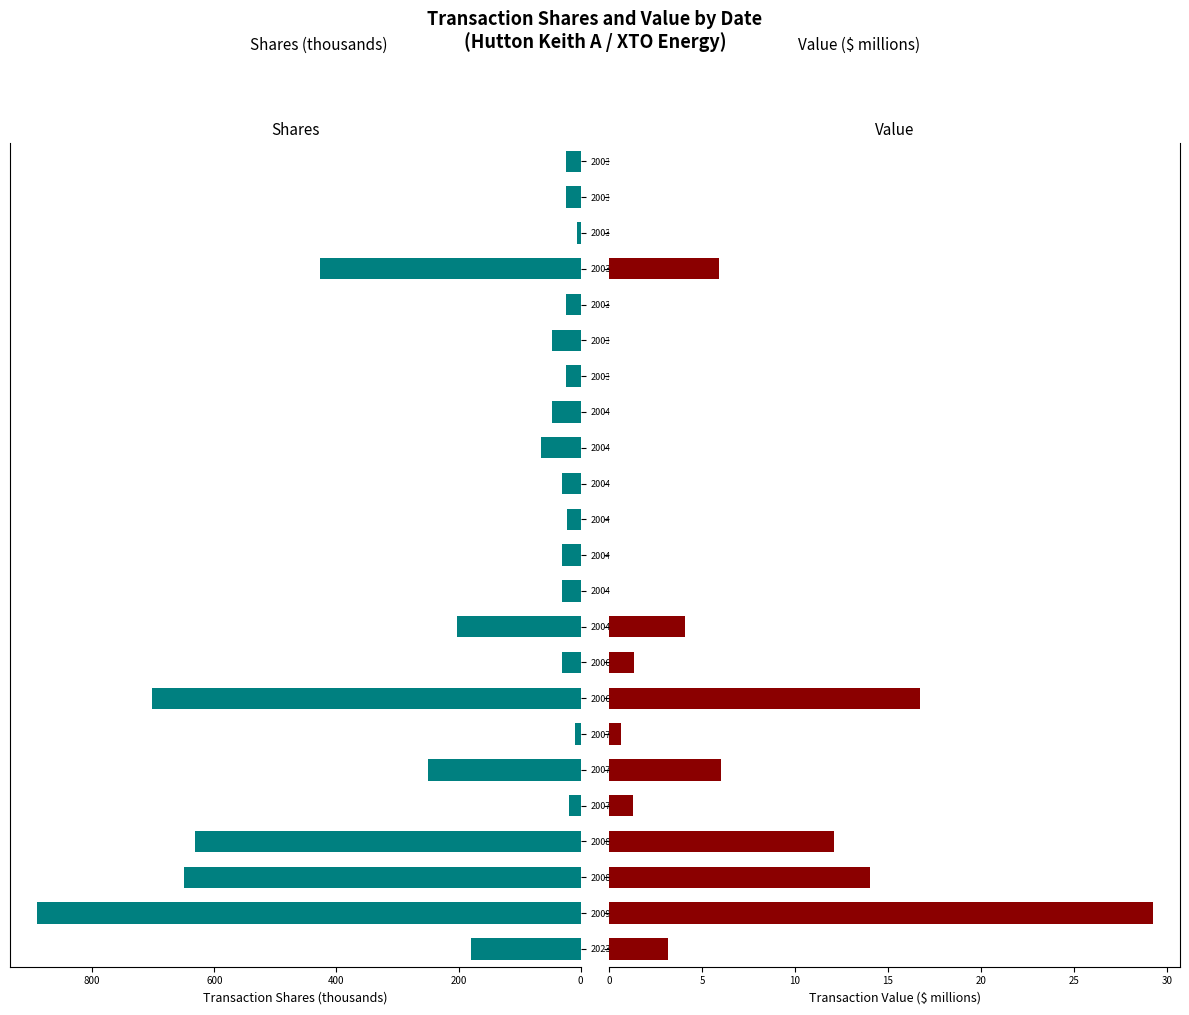

Which series changed the most between 2006-07-03 and 2003-12-04?

transactionShares